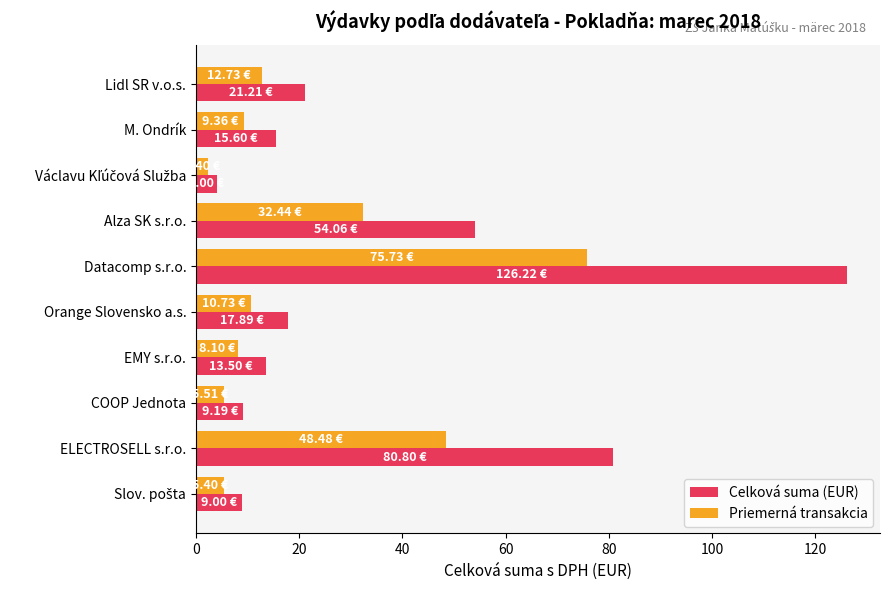

Which label corresponds to the largest value in the chart?

Datacomp s.r.o.